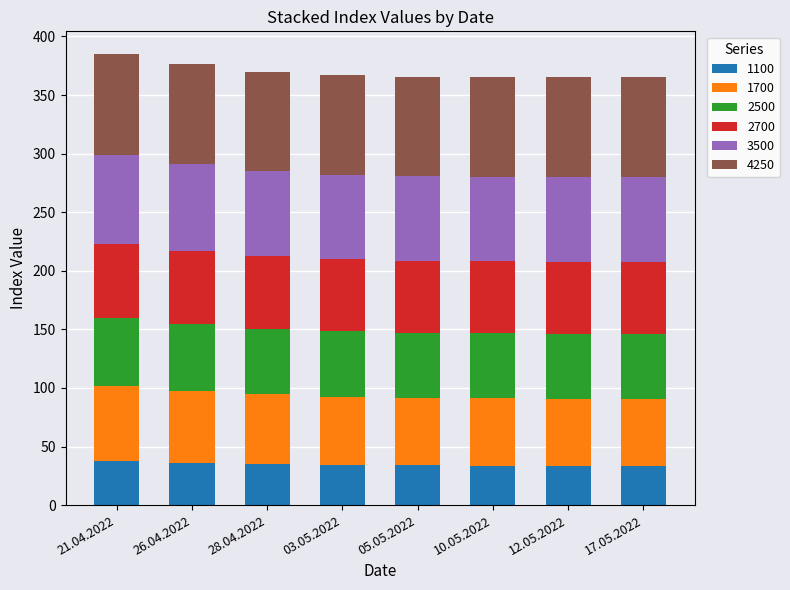

What is the total value across all series at 03.05.2022?

366.9